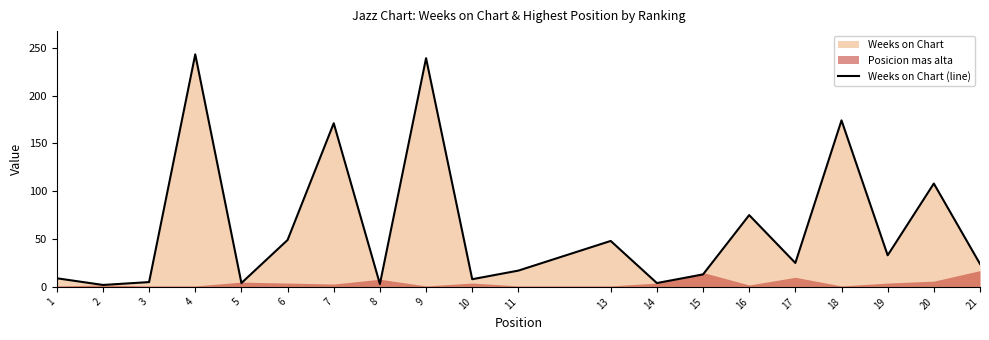

What is the ratio of the value at 20 to the value at 6?

2.2